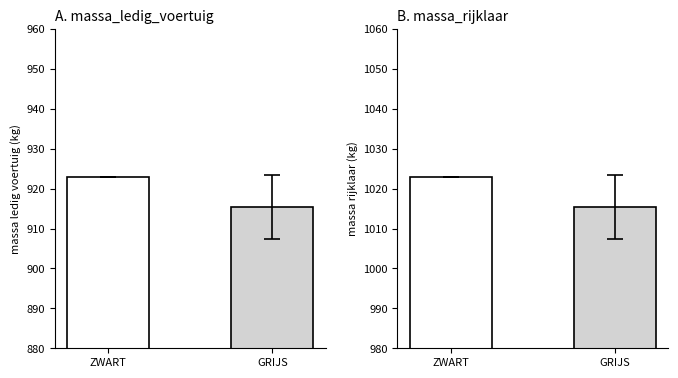

What position from the left is GRIJS?

2